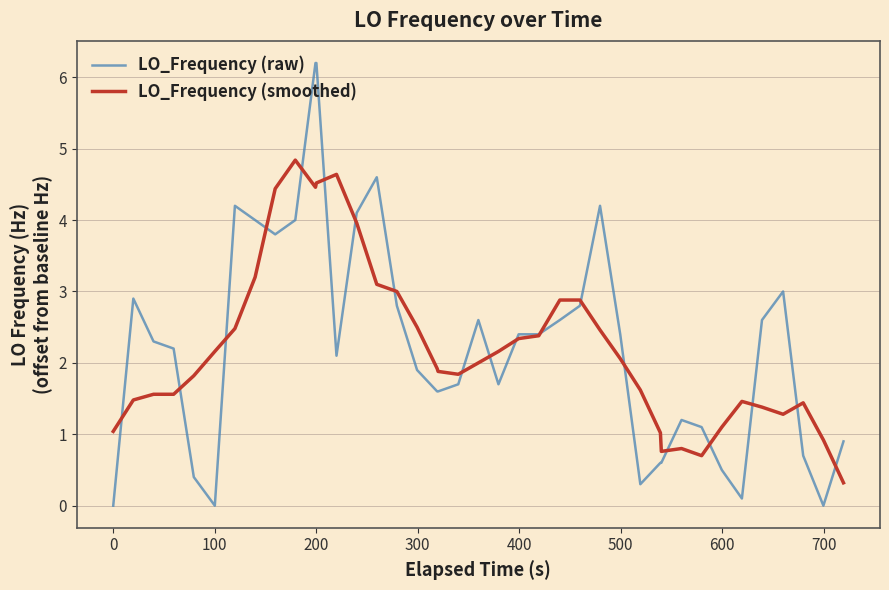

What are all the series names shown in the legend?

LO_Frequency (raw), LO_Frequency (smoothed)